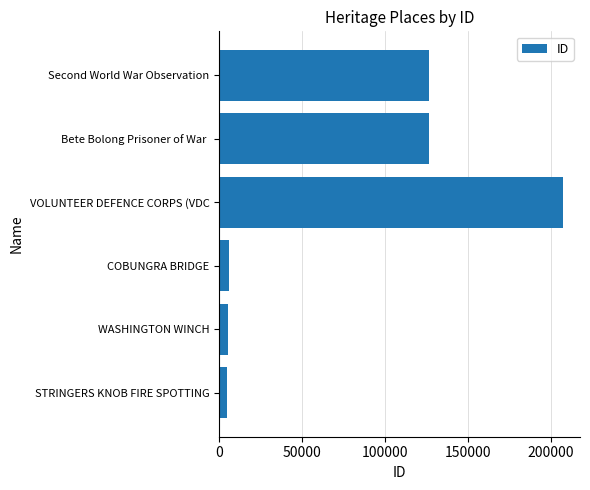

Is it true that the value at VOLUNTEER DEFENCE CORPS (VDC is 207152?

True